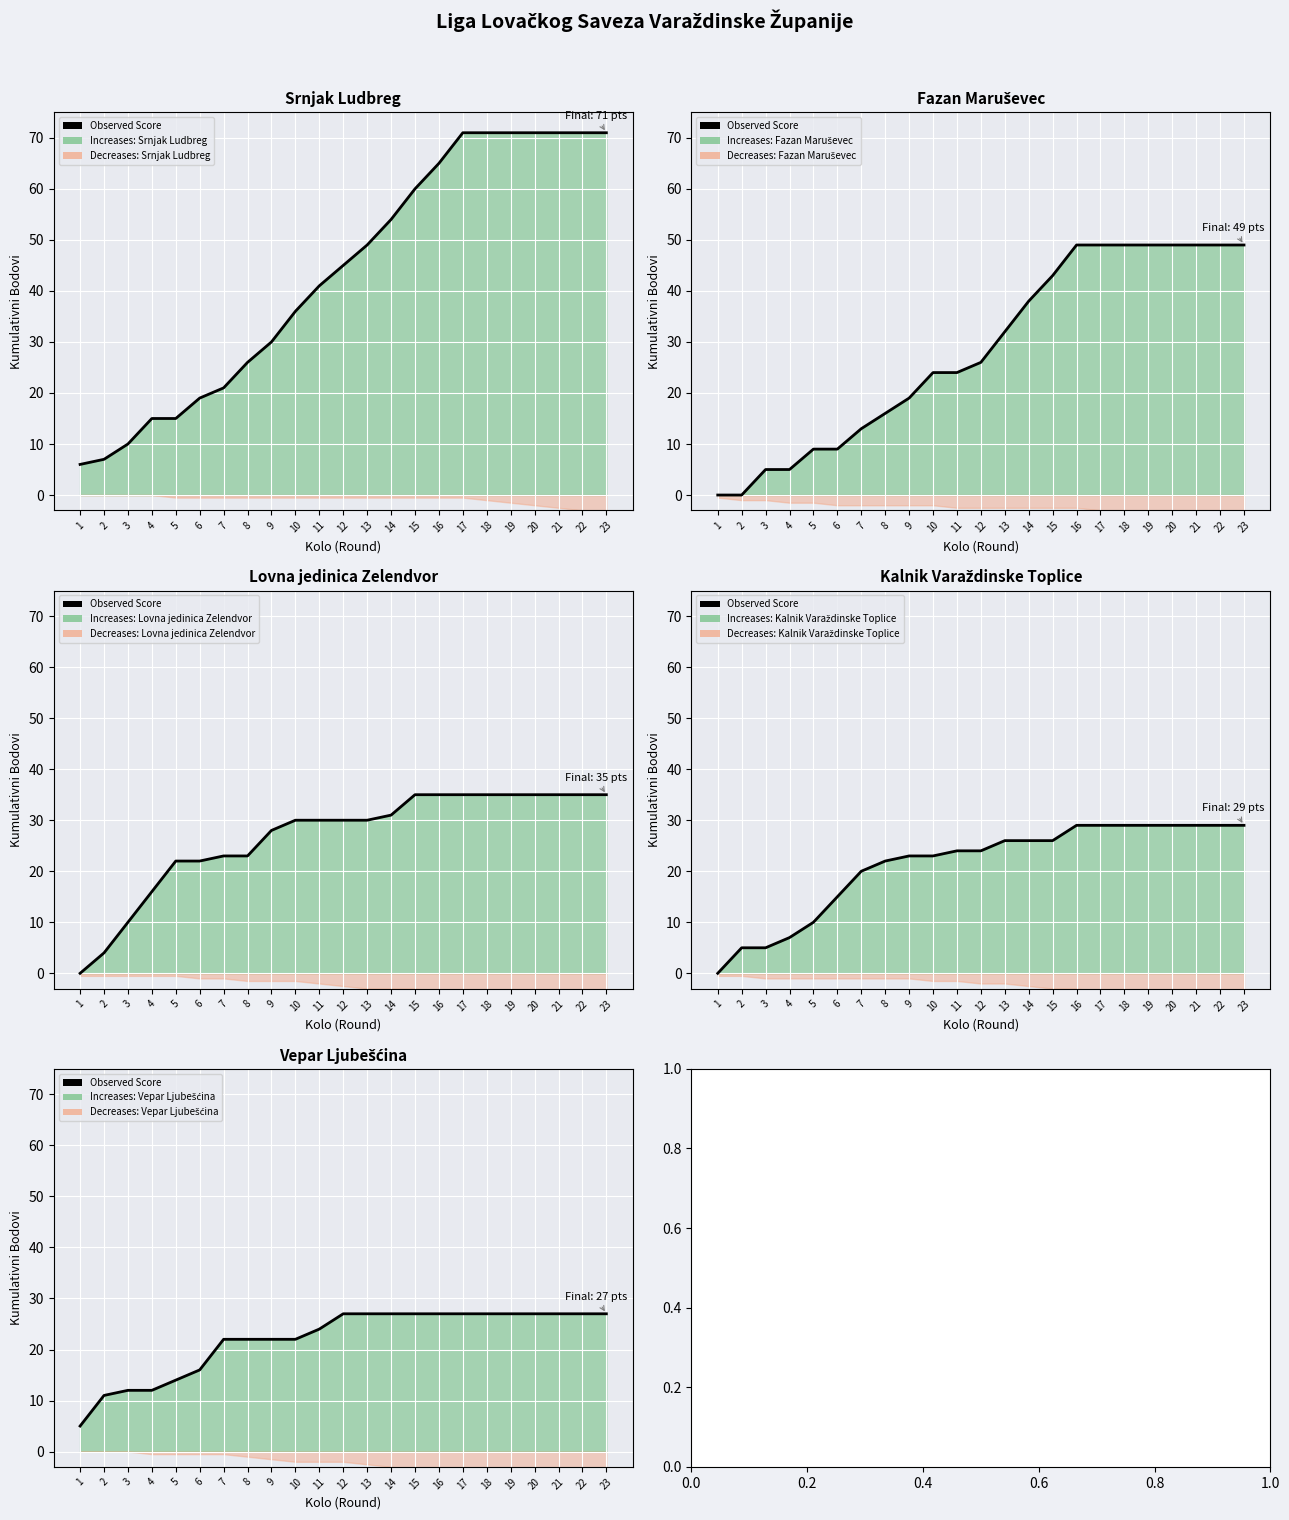

Count the number of categories in the chart.

23